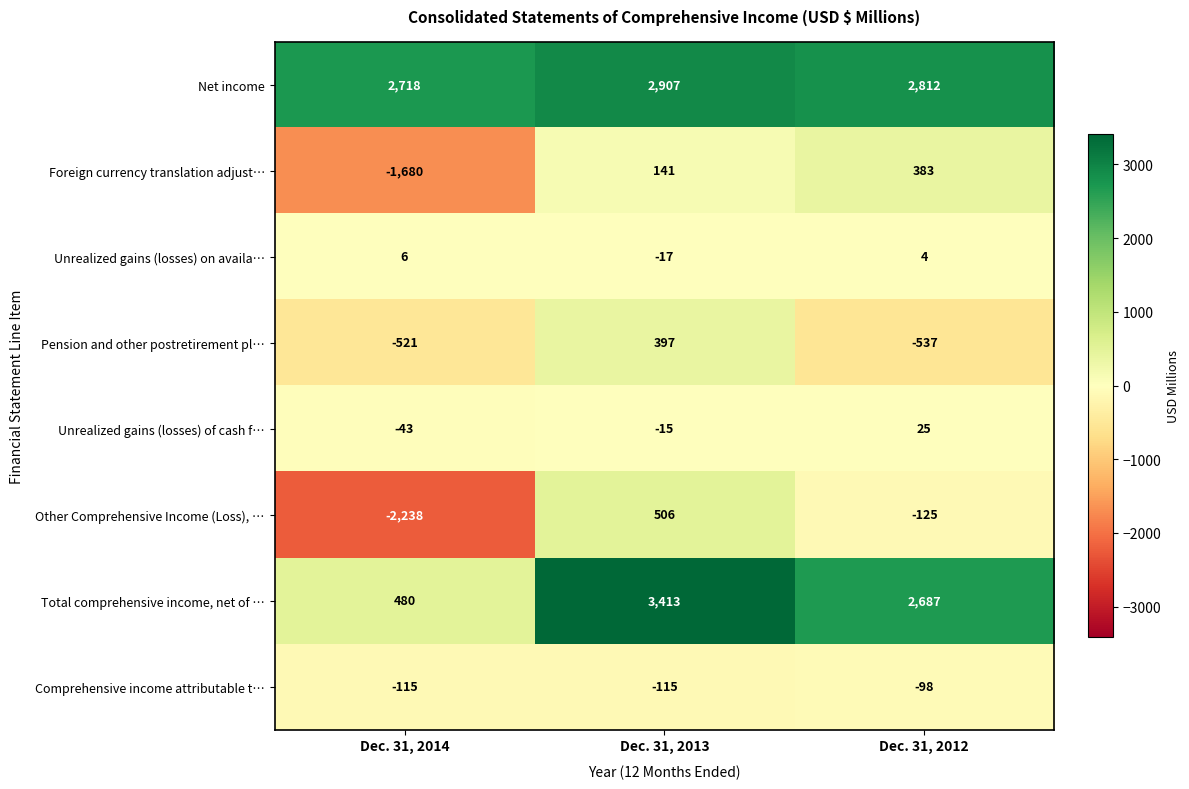

What value does the Unrealized gains (losses) of cash f… series have at Dec. 31, 2014?

-43